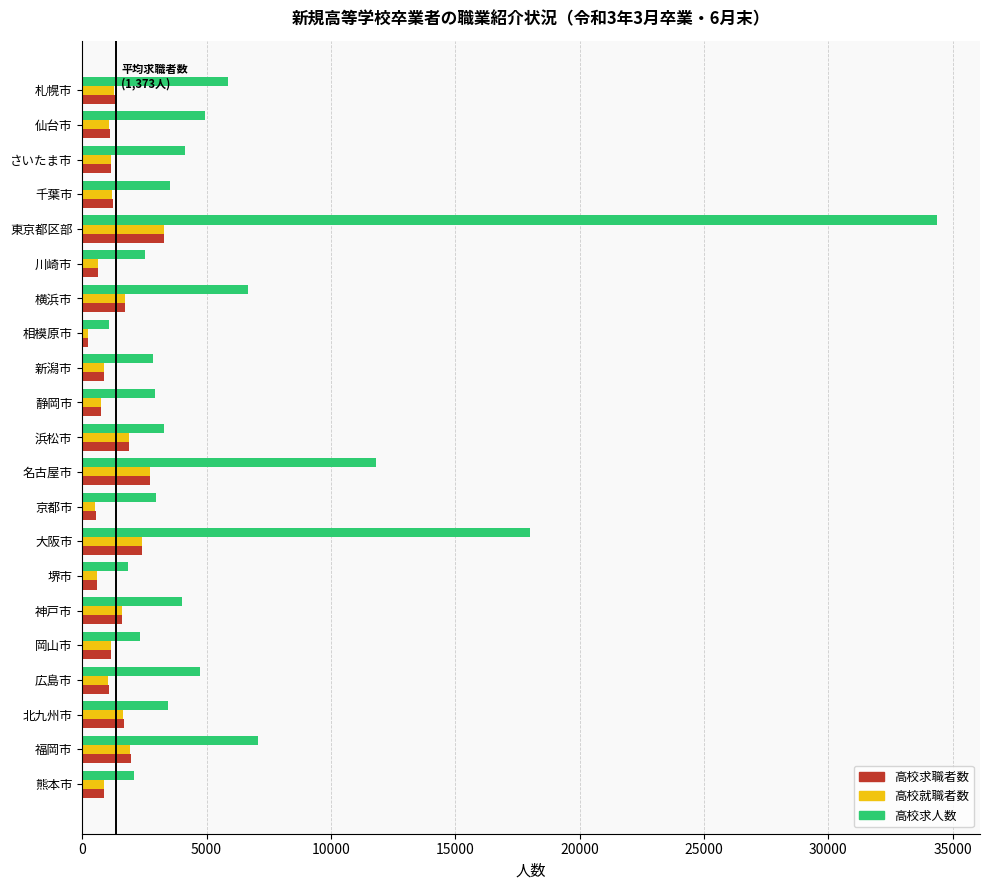

What is the total value across all series at 神戸市?

7207